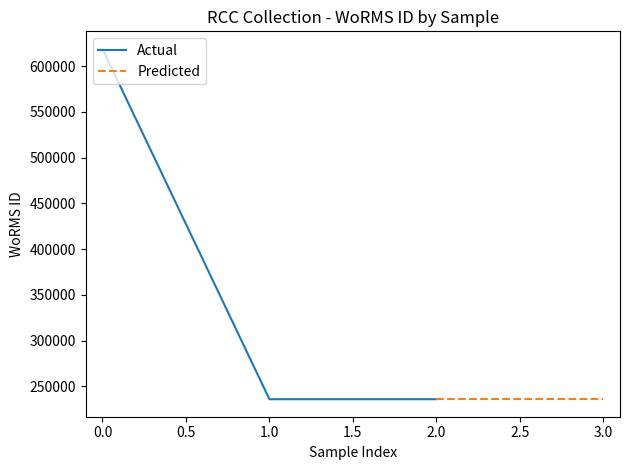

Does the chart have visible grid lines?

No